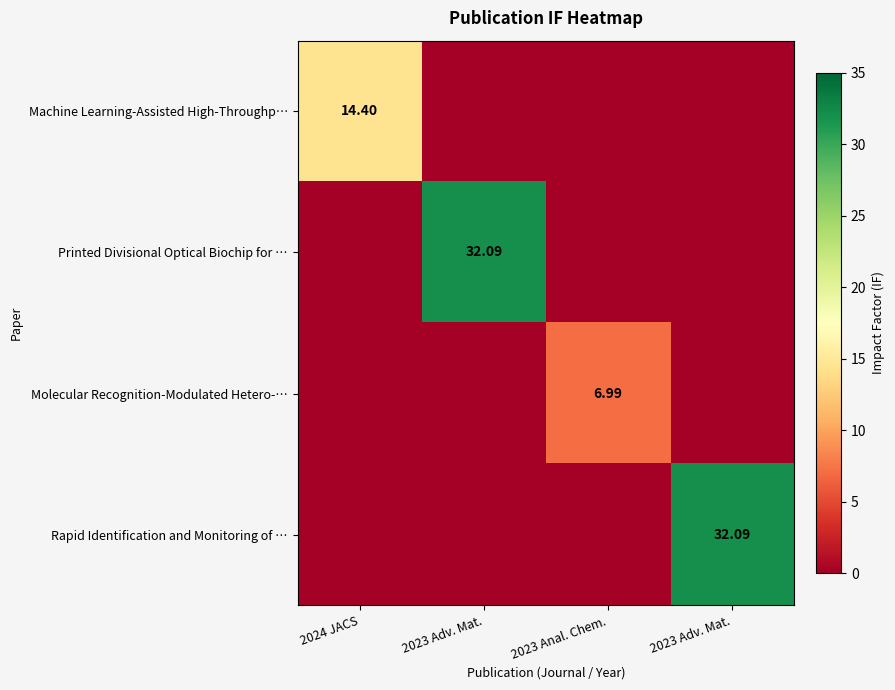

How many values in the Rapid Identification and Monitoring of … series exceed 0?

1